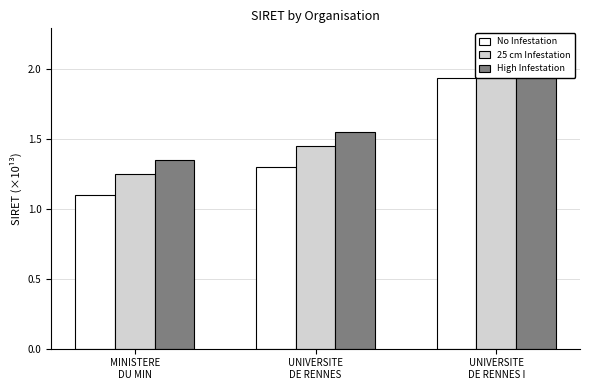

Are the bars horizontal?

No